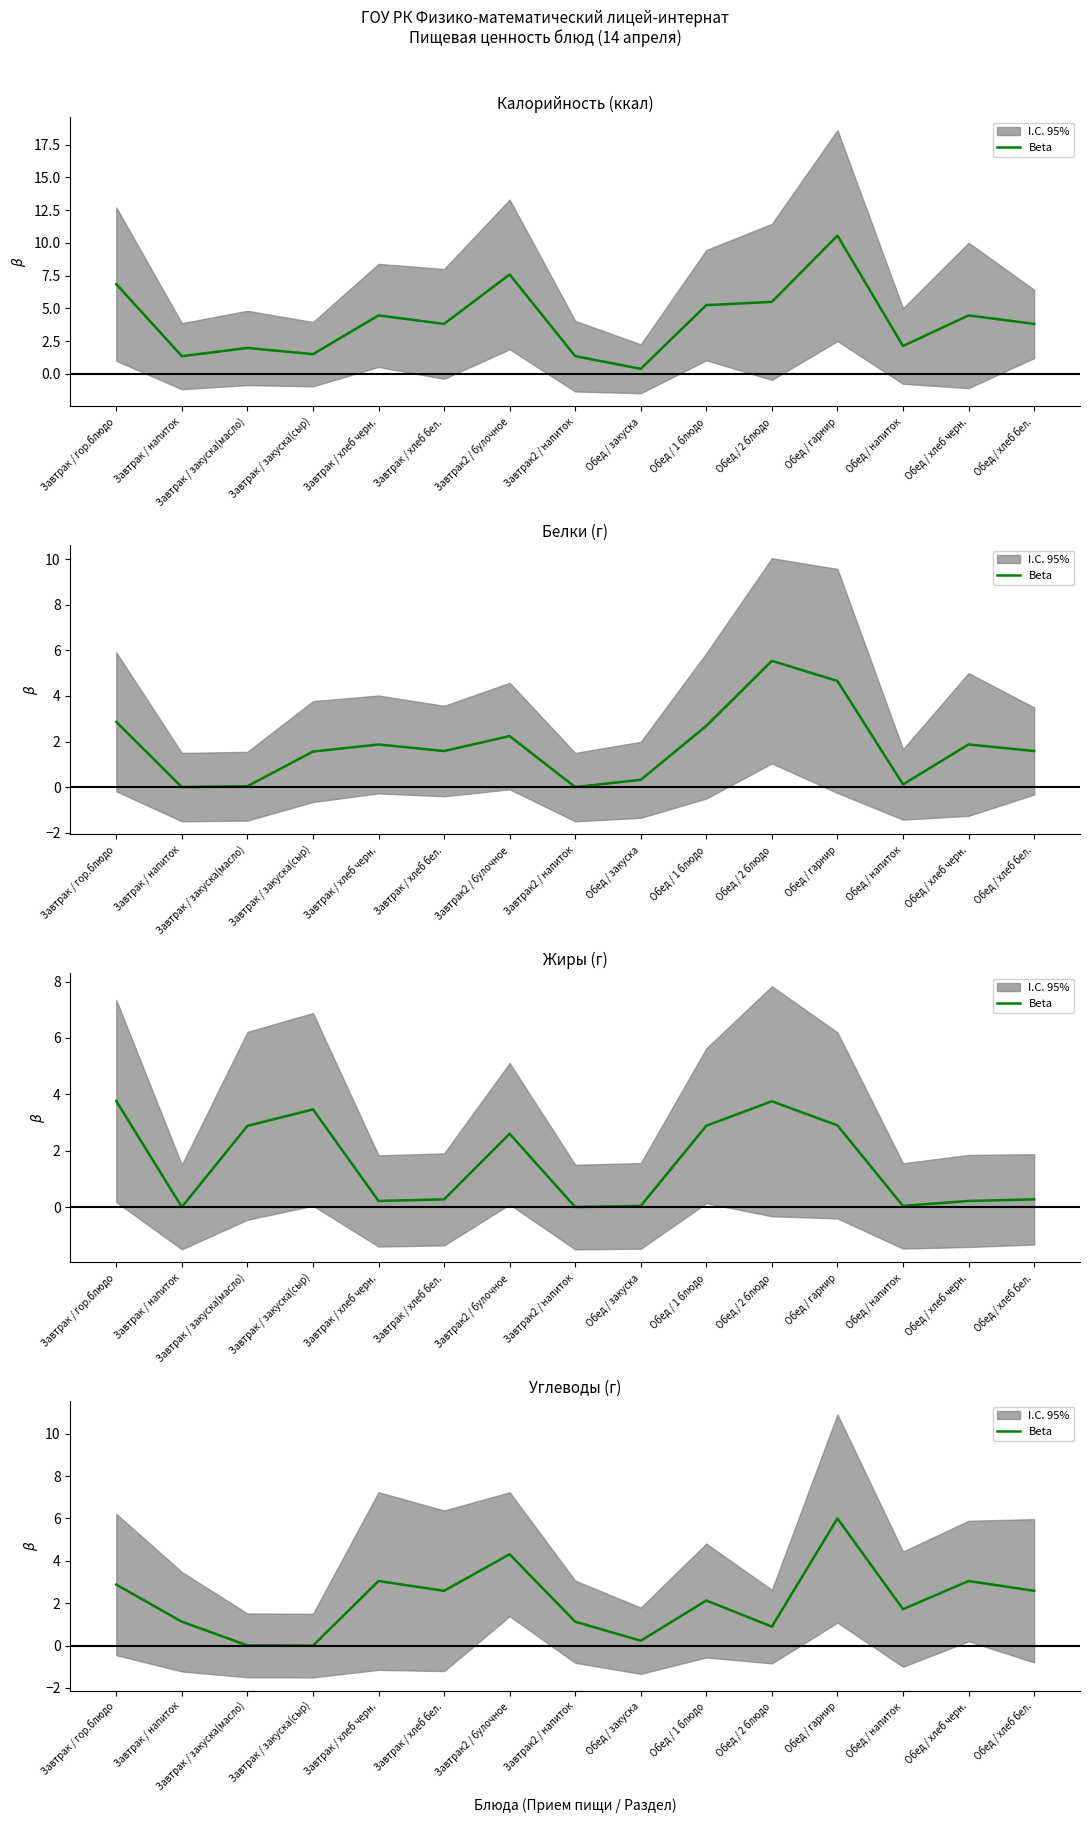

List the labels in order of value, smallest first.

Завтрак / закуска(сыр), Завтрак / закуска(масло), Обед / закуска, Обед / 2 блюдо, Завтрак / напиток, Завтрак2 / напиток, Обед / напиток, Обед / 1 блюдо, Завтрак / хлеб бел., Обед / хлеб бел., Завтрак / гор.блюдо, Завтрак / хлеб черн., Обед / хлеб черн., Завтрак2 / булочное, Обед / гарнир